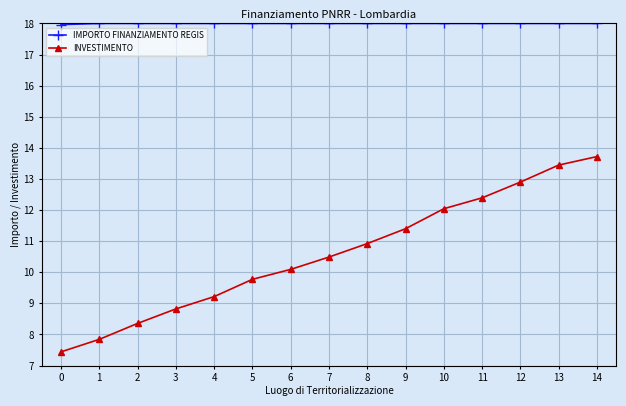

What is the value of the IMPORTO FINANZIAMENTO REGIS point at the 1st from the left?

18.0